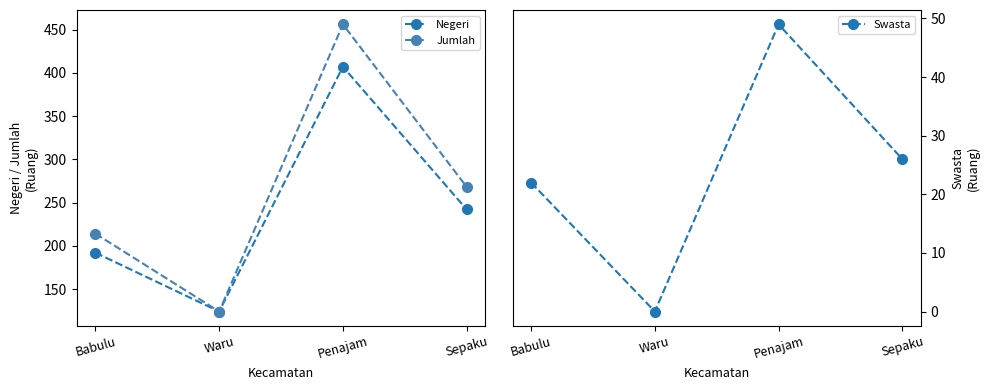

What is the greatest value displayed?

456